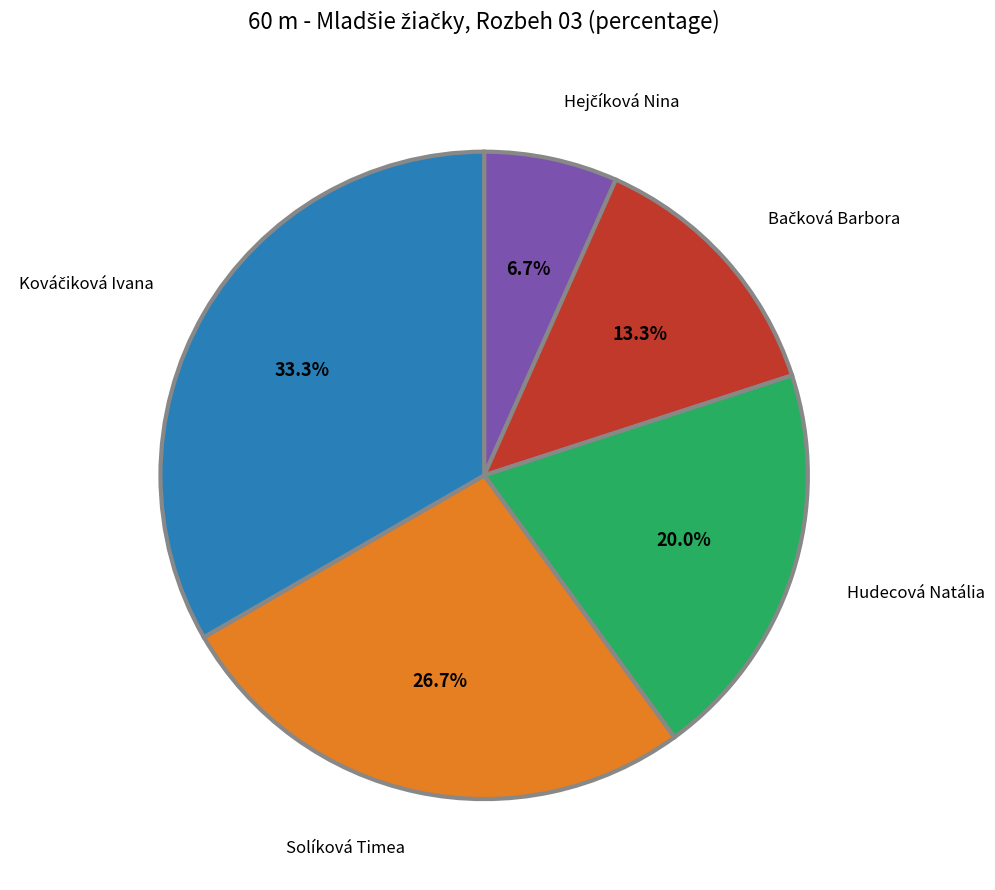

Is there any slice that represents more than half of the pie?

No